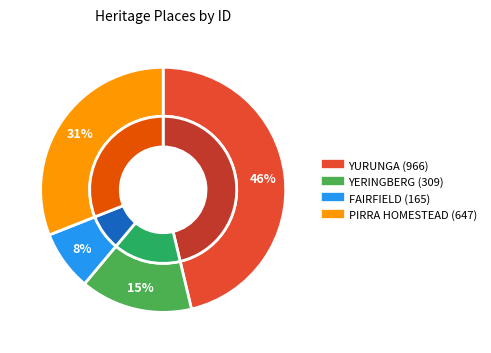

To the nearest percent, what percentage of the pie is YERINGBERG?

15%